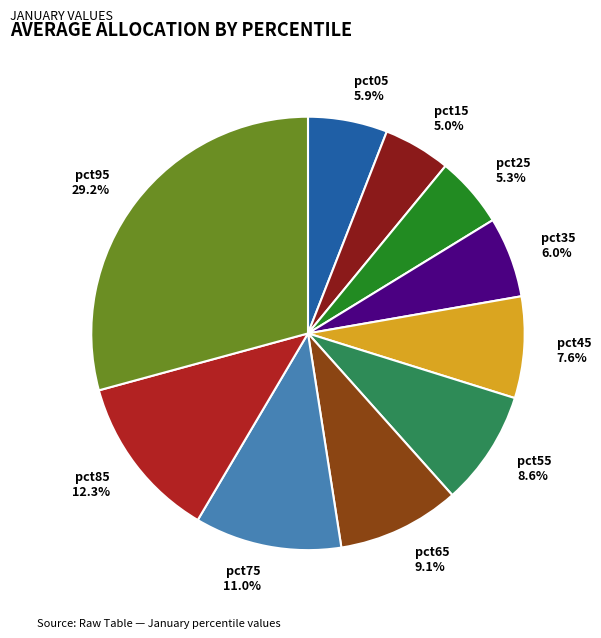

Which category has the biggest portion of the pie?

pct95